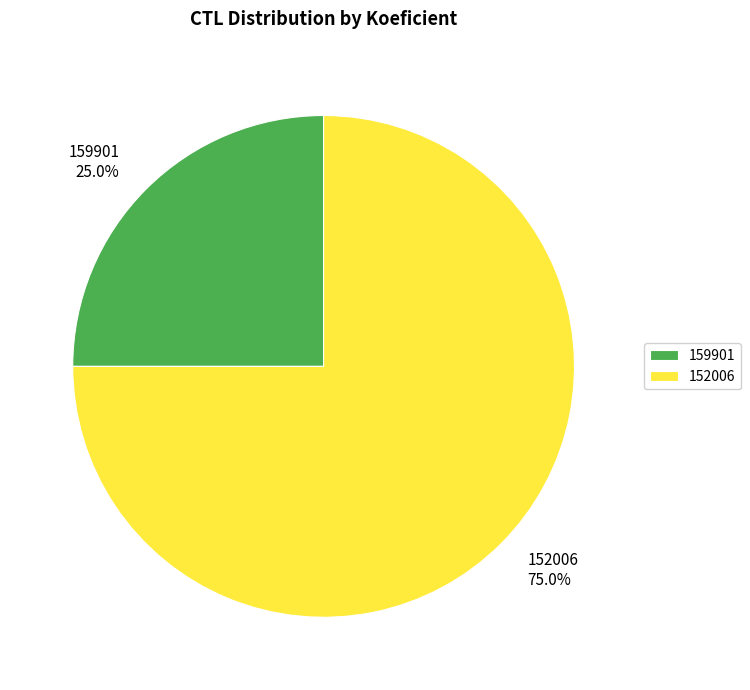

To the nearest percent, what is the combined percentage of 152006 and 159901?

100%